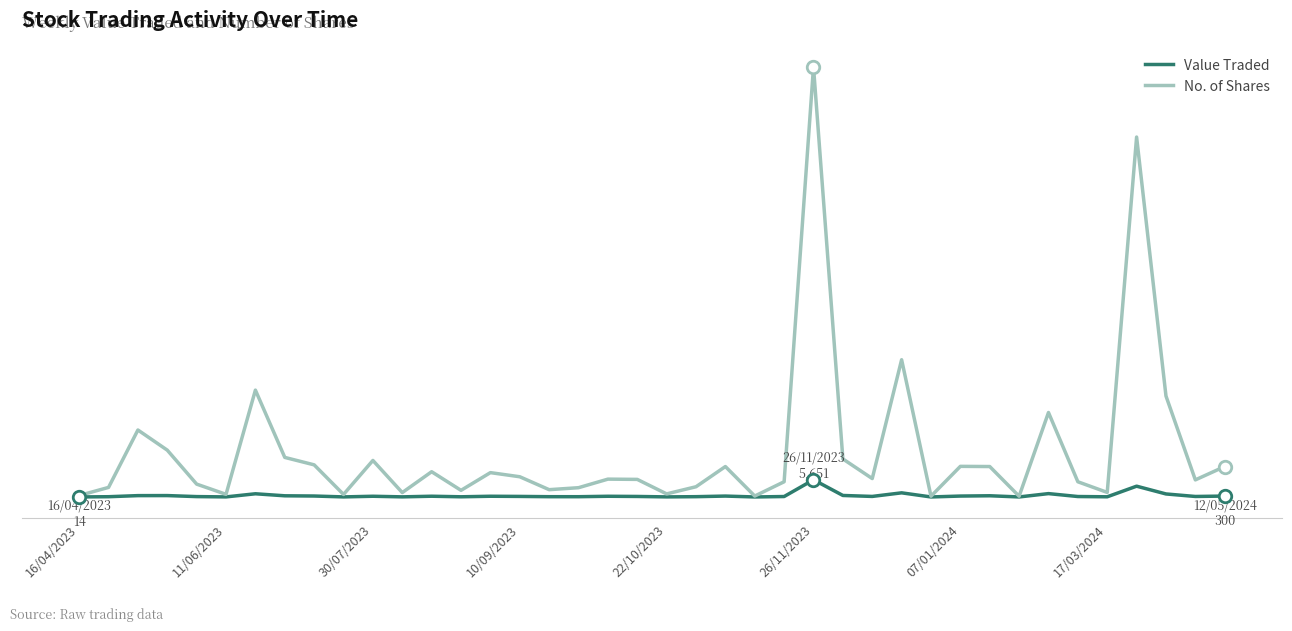

Which category has the highest value in the Value Traded series?

26/11/2023